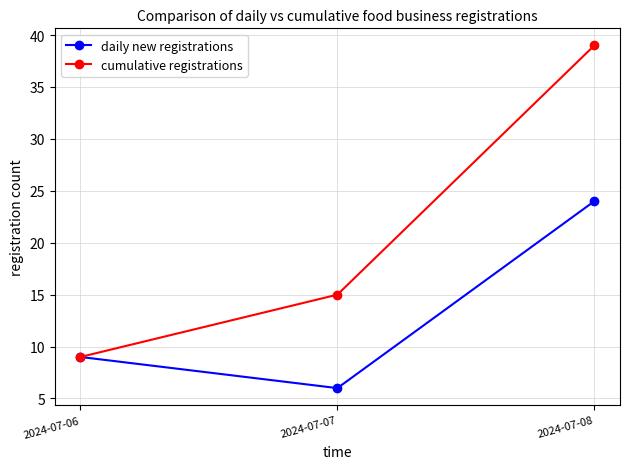

What is the difference between the highest and lowest values at 2024-07-08?

15